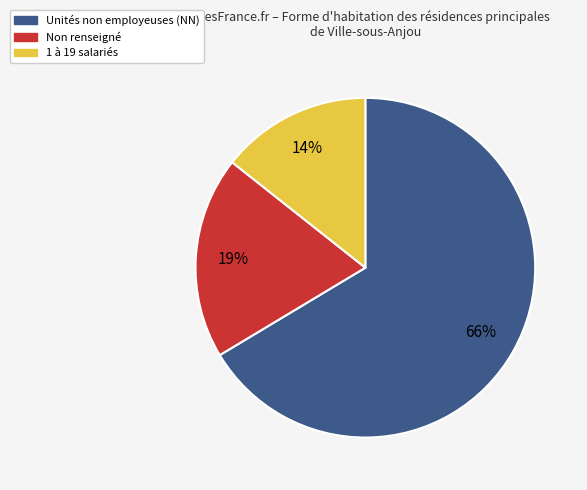

What is the largest slice in the pie chart?

NN